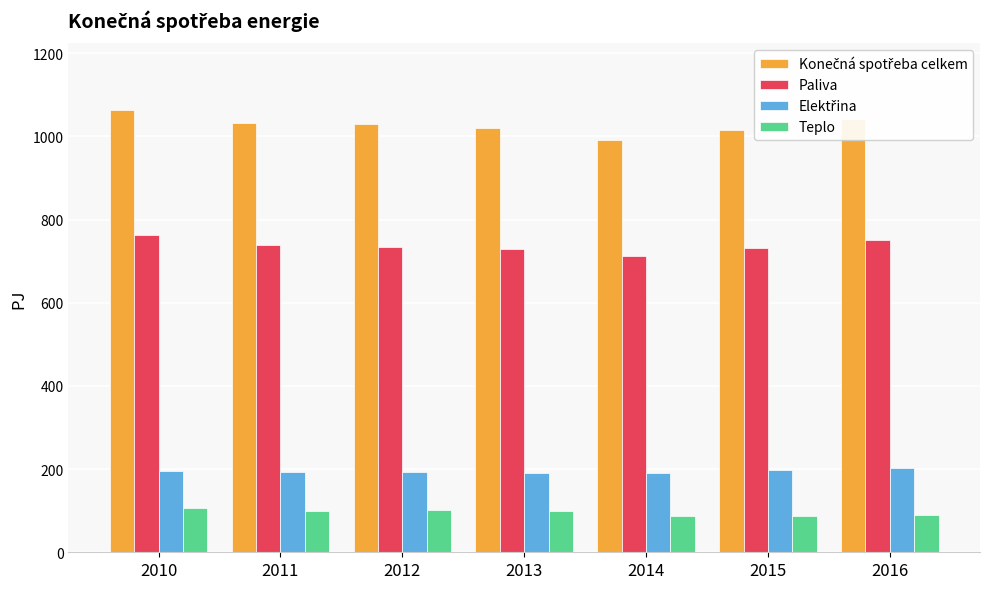

What is the spread (max minus min) of values at 2012?

928.2